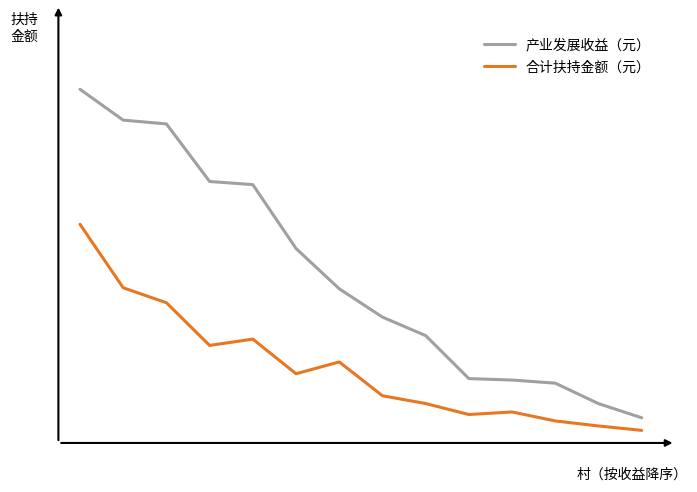

True or false: 产业发展收益（元） and 合计扶持金额（元） cross at least once.

False